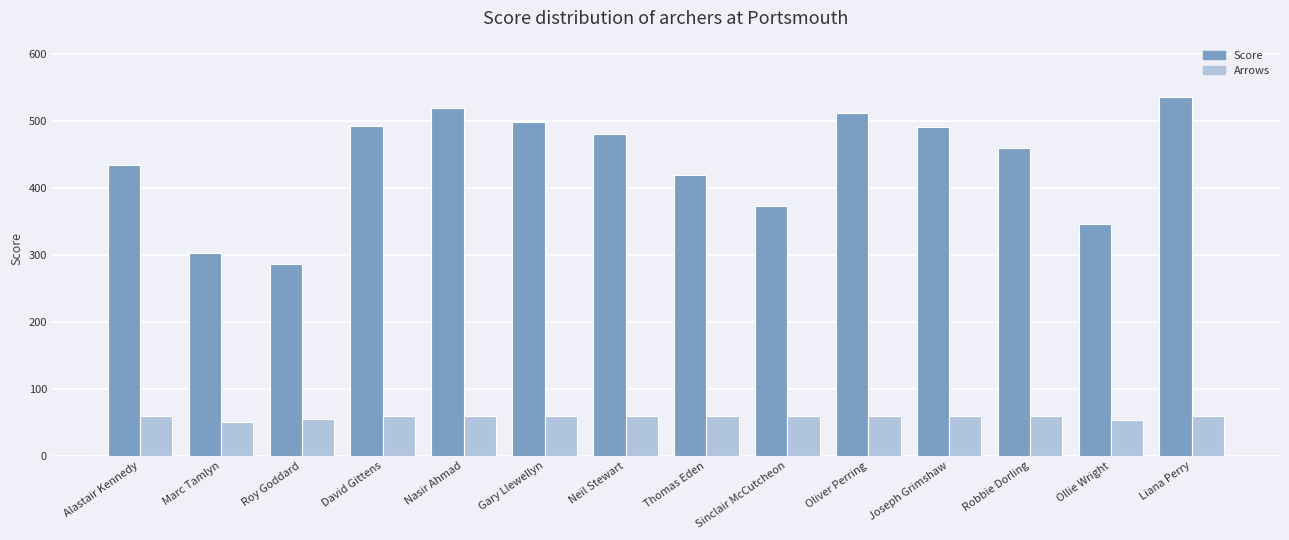

What value does the Arrows series have at Roy Goddard?

55